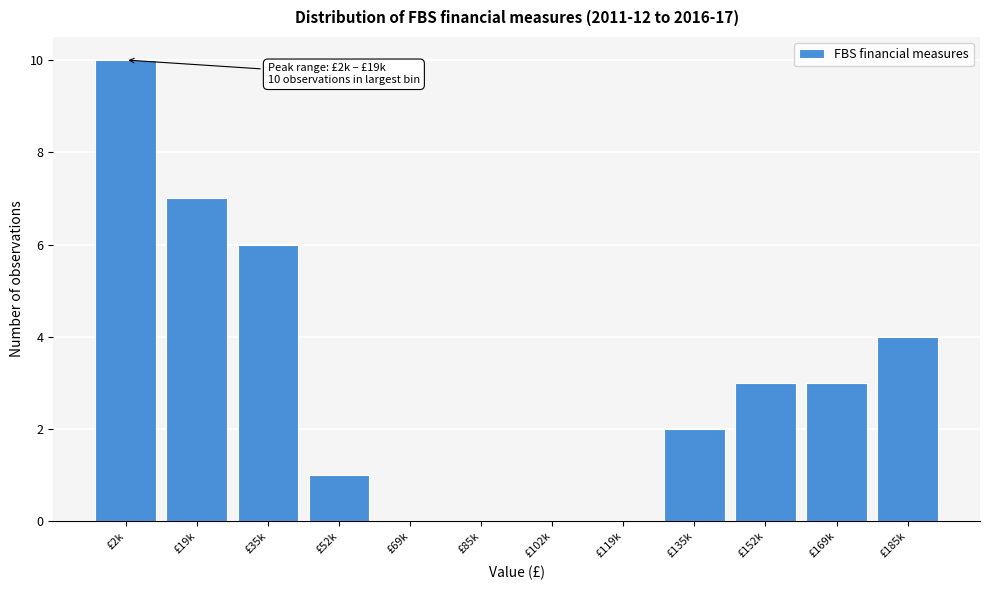

Reading left to right, extract all data points from this chart.

£2k=10	£19k=7	£35k=6	£52k=1	£69k=0	£85k=0	£102k=0	£119k=0	£135k=2	£152k=3	£169k=3	£185k=4